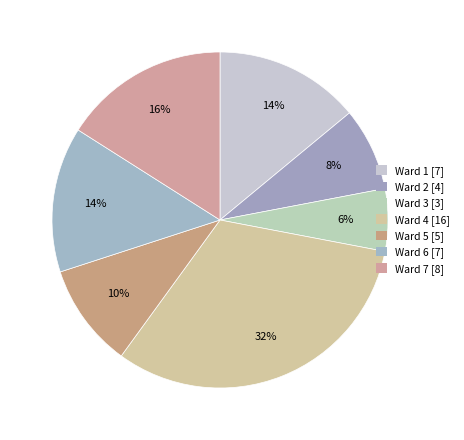

Is there a majority slice in this chart?

No